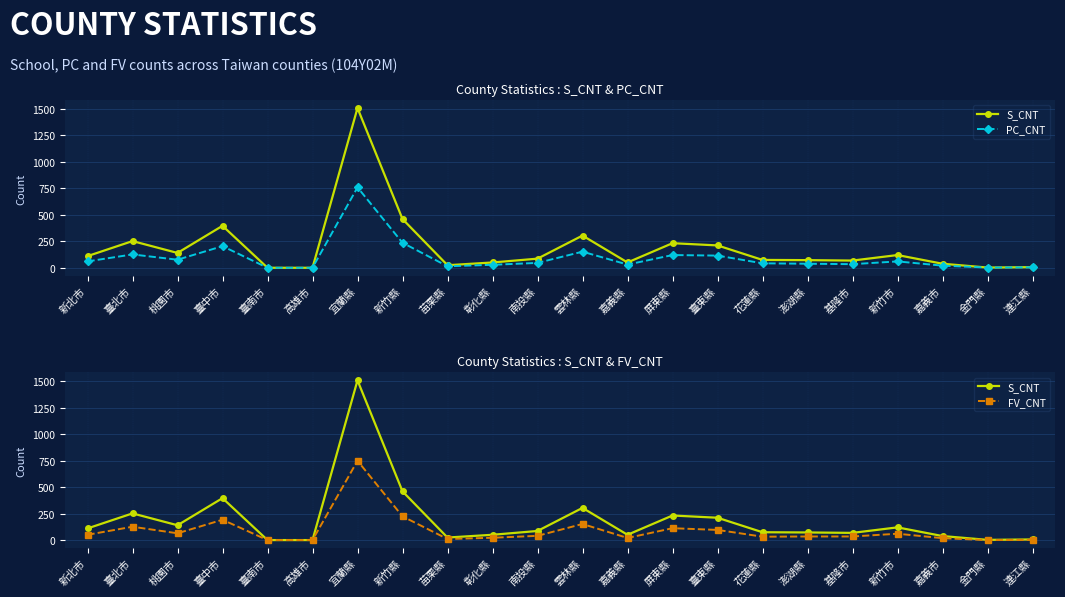

At which category does S_CNT reach its first local valley?

桃園市